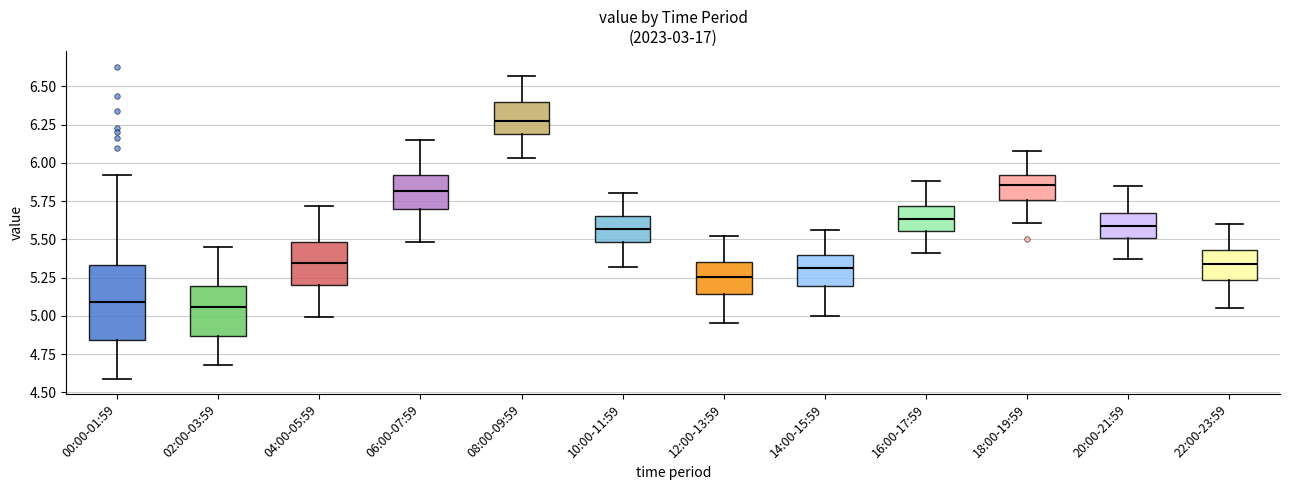

Reading left to right, transcribe this box plot: for each box, give where its median line is, the range the box spans, and where its two whiskers end, as read against the y-axis. The values are not printed on the chart, so give them approximately, as read against the axis.

00:00-01:59: median 5.10, box 4.85 to 5.35, whiskers 4.60 to 5.90
02:00-03:59: median 5.05, box 4.85 to 5.20, whiskers 4.70 to 5.45
04:00-05:59: median 5.35, box 5.20 to 5.50, whiskers 5.00 to 5.70
06:00-07:59: median 5.80, box 5.70 to 5.90, whiskers 5.50 to 6.15
08:00-09:59: median 6.30, box 6.20 to 6.40, whiskers 6.05 to 6.55
10:00-11:59: median 5.55, box 5.50 to 5.65, whiskers 5.30 to 5.80
12:00-13:59: median 5.25, box 5.15 to 5.35, whiskers 4.95 to 5.50
14:00-15:59: median 5.30, box 5.20 to 5.40, whiskers 5.00 to 5.55
16:00-17:59: median 5.65, box 5.55 to 5.70, whiskers 5.40 to 5.90
18:00-19:59: median 5.85, box 5.75 to 5.90, whiskers 5.60 to 6.10
20:00-21:59: median 5.60, box 5.50 to 5.65, whiskers 5.35 to 5.85
22:00-23:59: median 5.35, box 5.25 to 5.45, whiskers 5.05 to 5.60